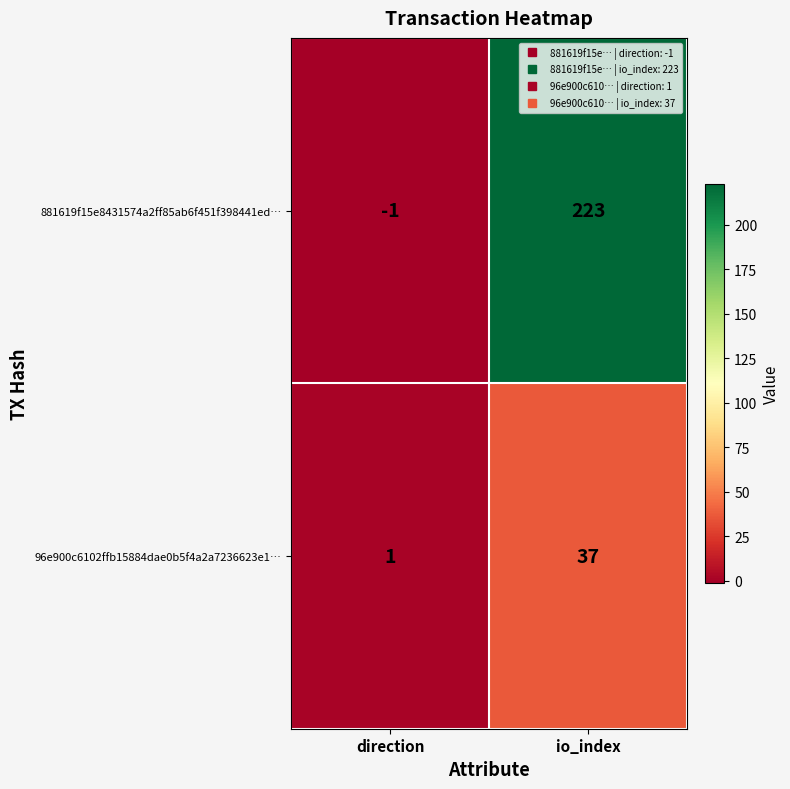

Count the number of data series in this chart.

2